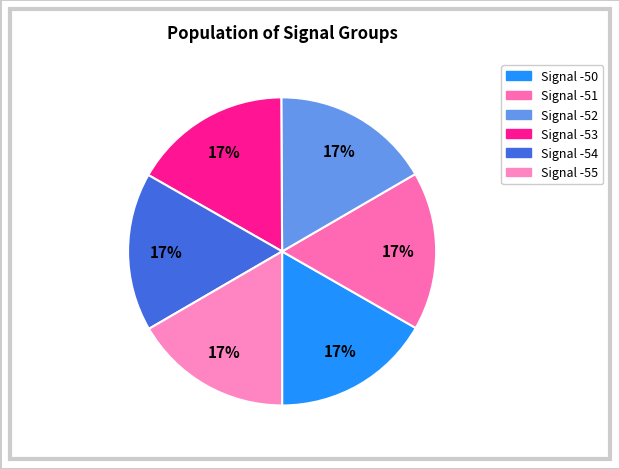

To the nearest percent, what percentage of the pie is Signal -55?

17%